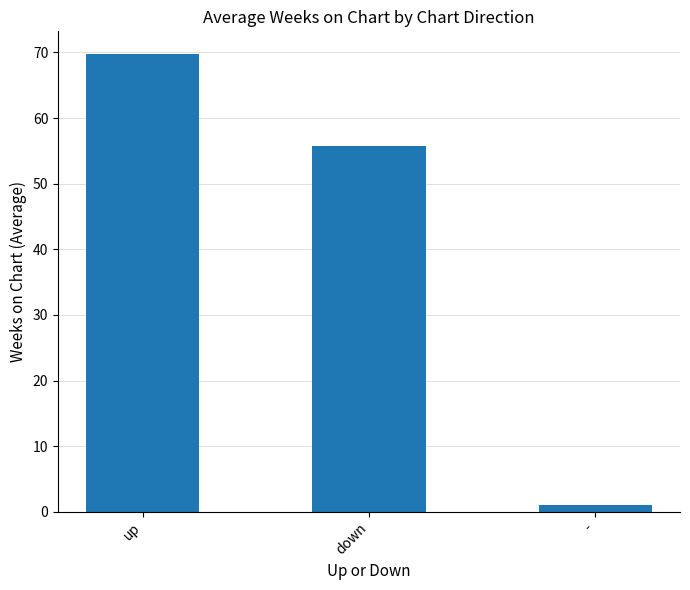

Reading left to right, transcribe all the data shown in this chart.

69.7	55.8	1.0